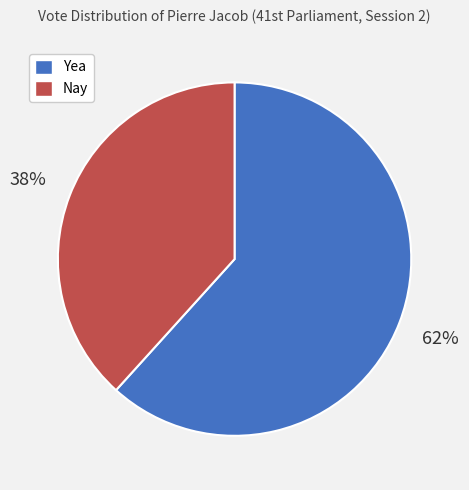

Which slice is the largest?

Yea